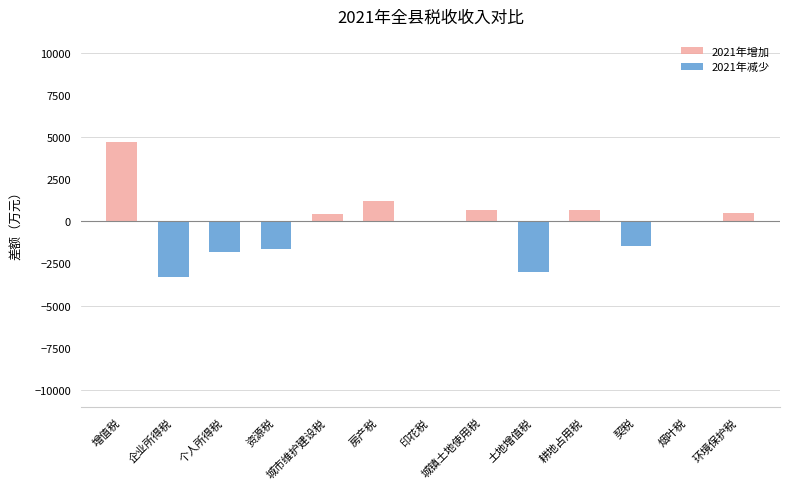

Approximately how many times larger is the value at 增值税 compared to 城镇土地使用税?

7.1